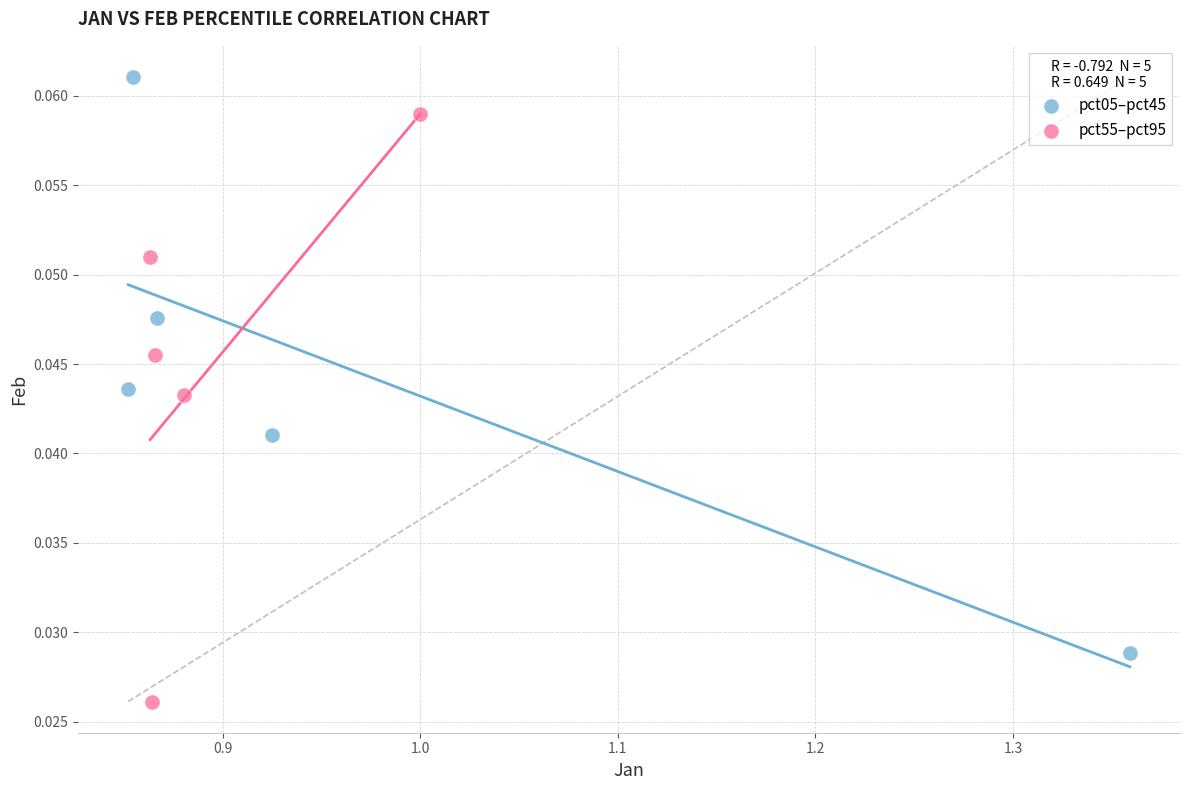

Which series contains the lowest Y value?

pct55–pct95